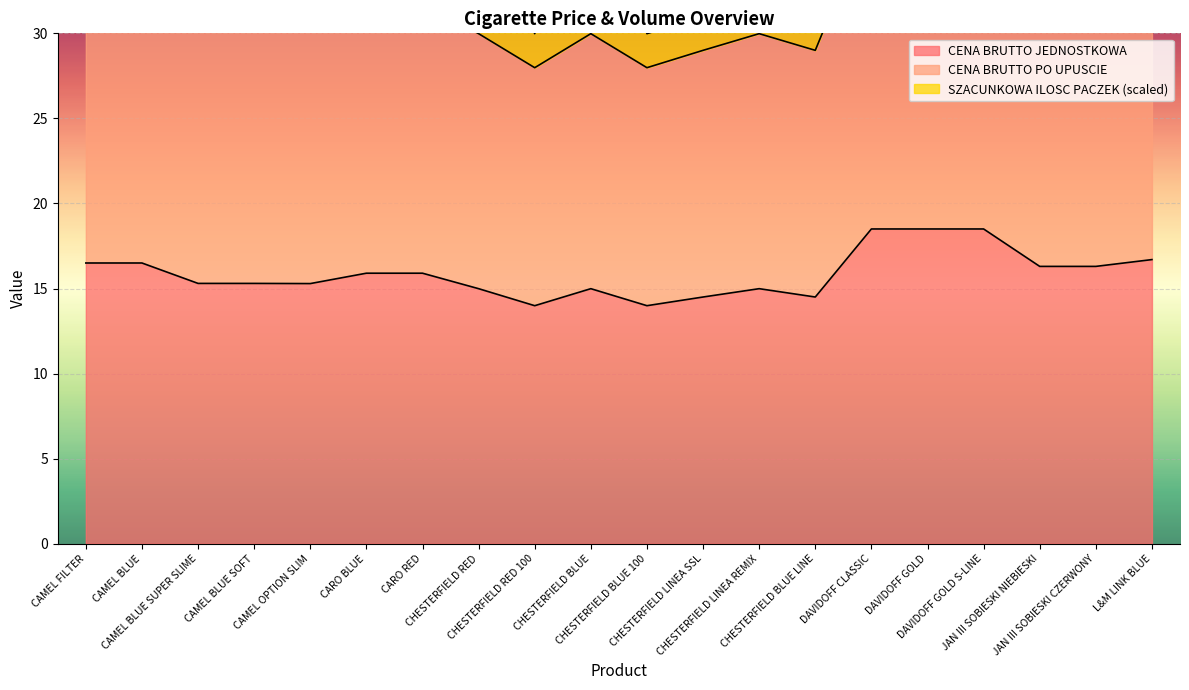

At which label is CENA BRUTTO JEDNOSTKOWA closest to 16?

CARO BLUE